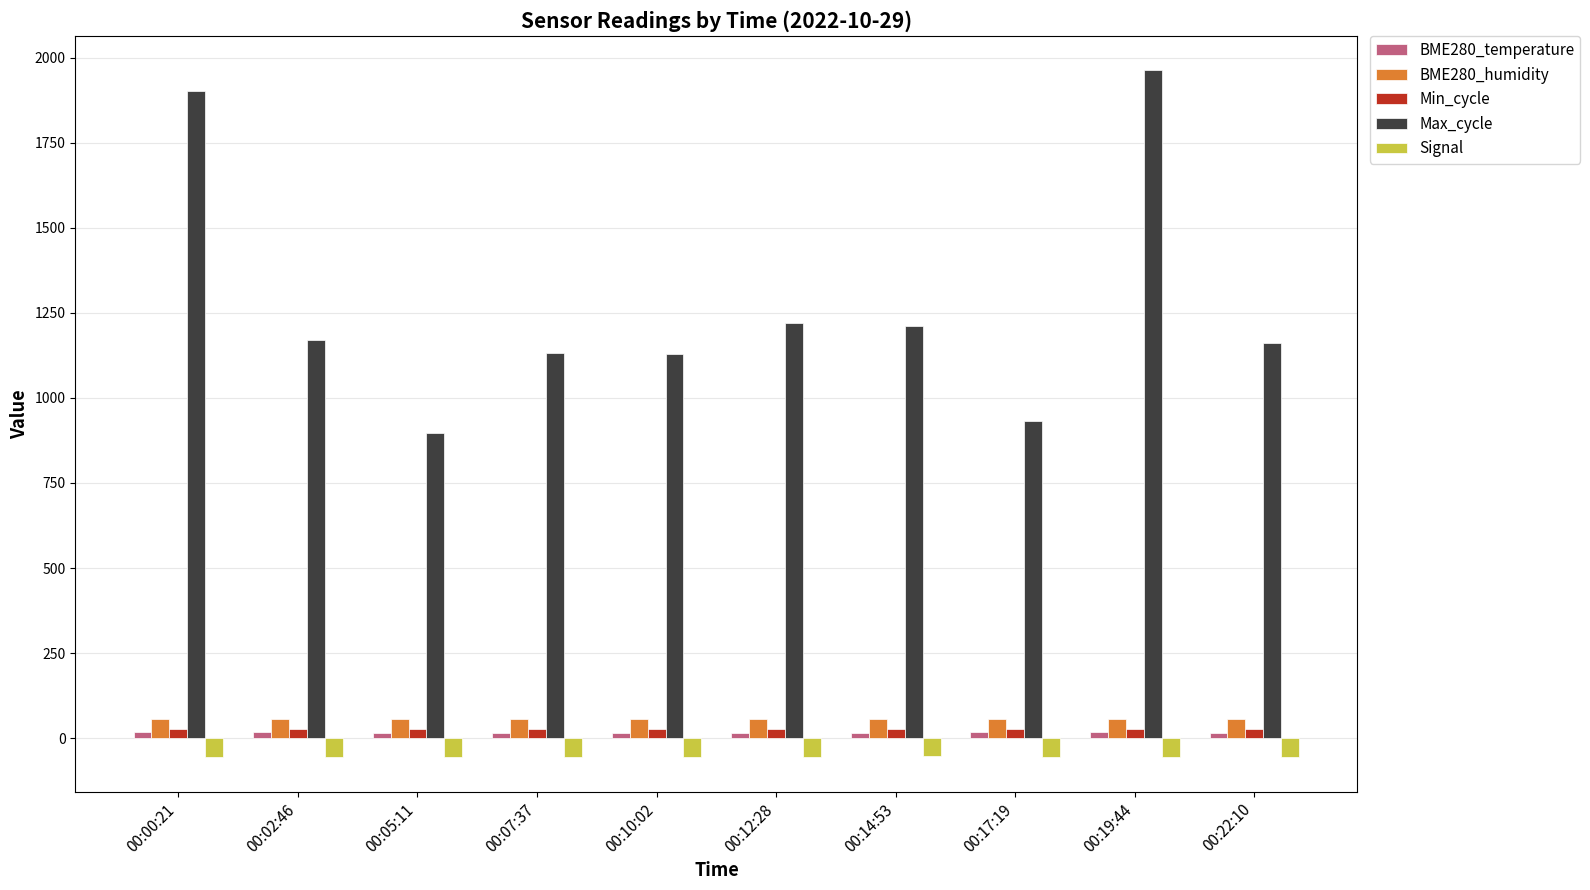

What is the sum of the BME280_humidity values at 00:12:28 and 00:14:53?

114.0